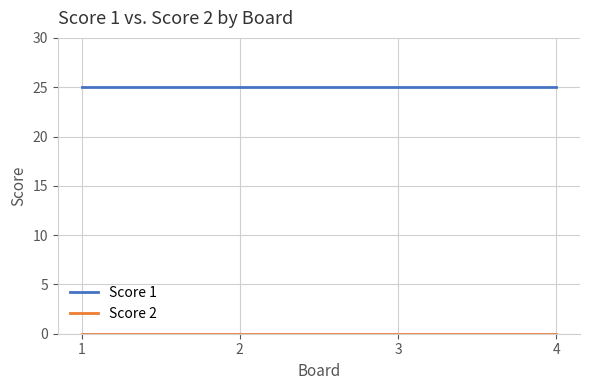

The value of Score 1 at 3 is 25. True or false?

True